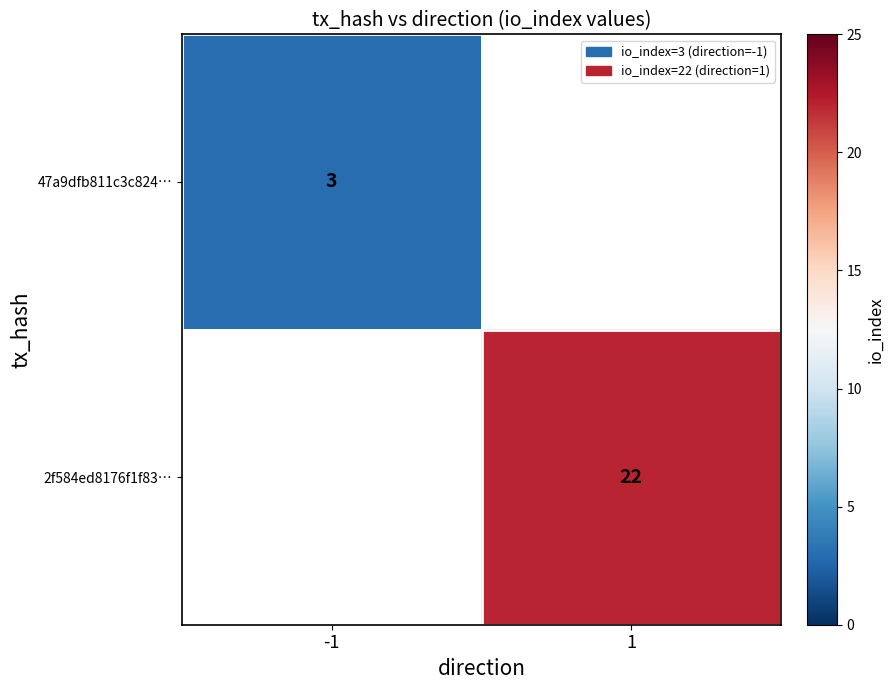

What is the minimum value shown in the chart?

3.0